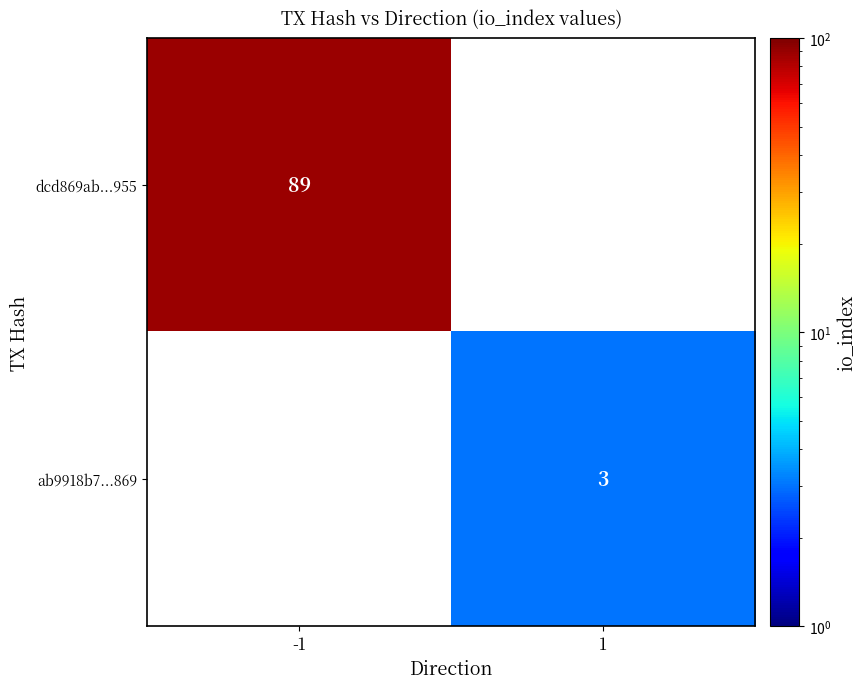

The value of dcd869ab...955 at -1 is 27. True or false?

False